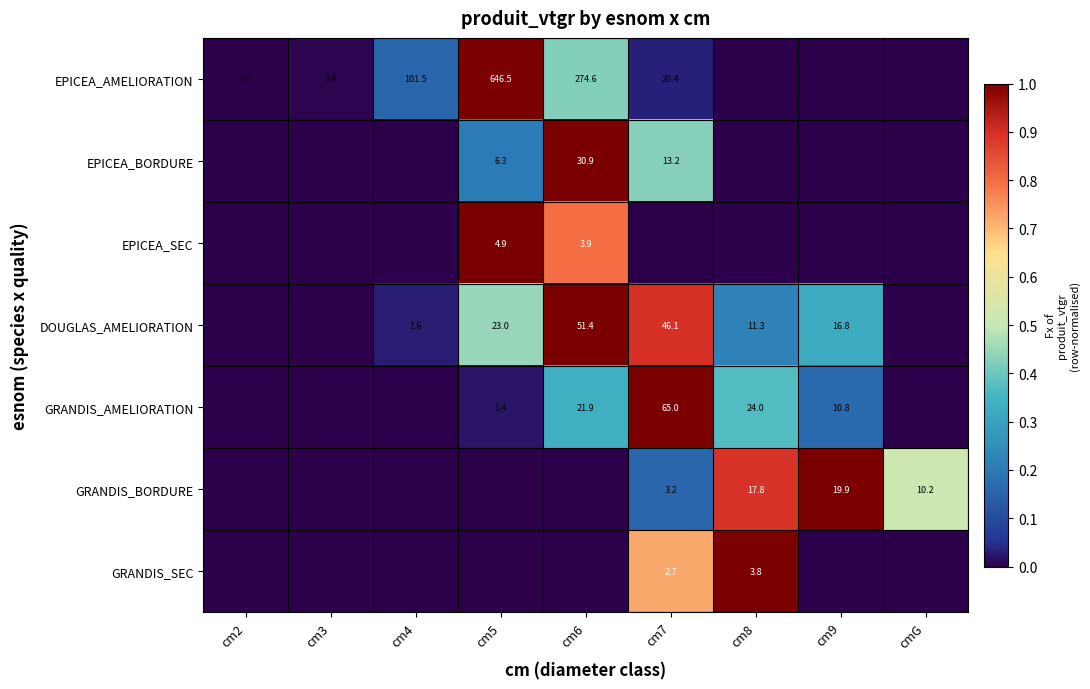

Is it true that EPICEA_AMELIORATION equals 371.9 at cm5?

False